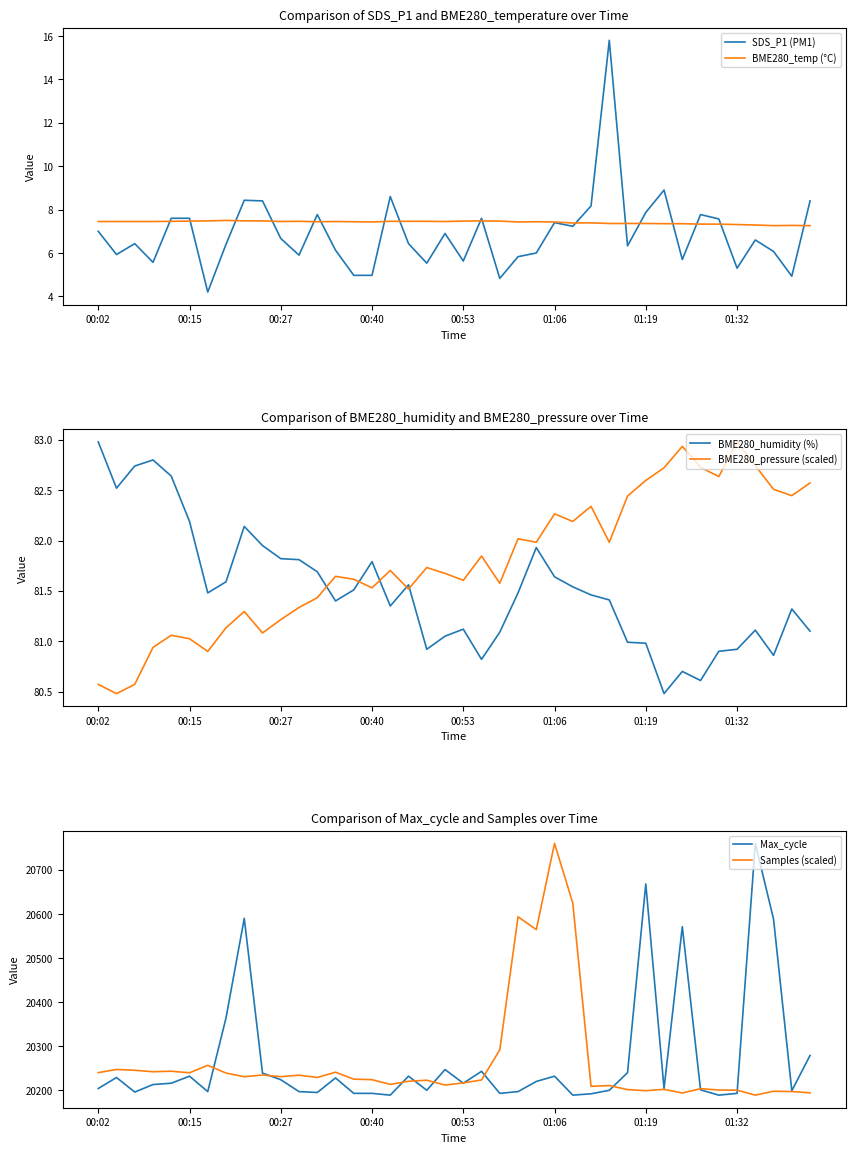

Reading left to right, extract all data points from this chart.

SDS_P1 (PM1): 7.0	5.9	6.4	5.6	7.6	7.6	4.2	6.4	8.4	8.4	6.7	5.9	7.8	6.1	5.0	5.0	8.6	6.4	5.5	6.9	5.6	7.6	4.8	5.8	6.0	7.4	7.2	8.2	15.8	6.3	7.9	8.9	5.7	7.8	7.6	5.3	6.6	6.1	4.9	8.4
BME280_temp (°C): 7.5	7.5	7.5	7.5	7.5	7.5	7.5	7.5	7.5	7.5	7.5	7.5	7.4	7.5	7.4	7.4	7.5	7.5	7.5	7.5	7.5	7.5	7.5	7.4	7.4	7.4	7.4	7.4	7.4	7.4	7.4	7.3	7.3	7.3	7.3	7.3	7.3	7.3	7.3	7.3
BME280_humidity (%): 83.0	82.5	82.7	82.8	82.6	82.2	81.5	81.6	82.1	82.0	81.8	81.8	81.7	81.4	81.5	81.8	81.3	81.6	80.9	81.0	81.1	80.8	81.1	81.5	81.9	81.6	81.5	81.5	81.4	81.0	81.0	80.5	80.7	80.6	80.9	80.9	81.1	80.9	81.3	81.1
BME280_pressure (scaled): 80.6	80.5	80.6	80.9	81.1	81.0	80.9	81.1	81.3	81.1	81.2	81.3	81.4	81.6	81.6	81.5	81.7	81.5	81.7	81.7	81.6	81.8	81.6	82.0	82.0	82.3	82.2	82.3	82.0	82.4	82.6	82.7	82.9	82.7	82.6	83.0	82.7	82.5	82.4	82.6
Max_cycle: 20204.0	20229.0	20196.0	20213.0	20216.0	20232.0	20197.0	20364.0	20590.0	20239.0	20224.0	20197.0	20195.0	20228.0	20193.0	20193.0	20189.0	20232.0	20200.0	20247.0	20216.0	20243.0	20193.0	20197.0	20220.0	20232.0	20189.0	20192.0	20200.0	20240.0	20668.0	20204.0	20571.0	20201.0	20189.0	20193.0	20760.0	20588.0	20199.0	20279.0
Samples (scaled): 20240.0	20247.2	20245.5	20242.1	20243.3	20239.7	20256.7	20239.1	20230.8	20234.6	20230.9	20234.2	20229.1	20241.0	20225.3	20224.1	20213.3	20220.6	20222.8	20211.8	20216.8	20223.4	20291.7	20593.5	20564.4	20760.0	20624.5	20209.0	20210.8	20201.5	20199.1	20202.1	20193.9	20203.7	20200.5	20200.3	20189.0	20197.9	20197.2	20194.2